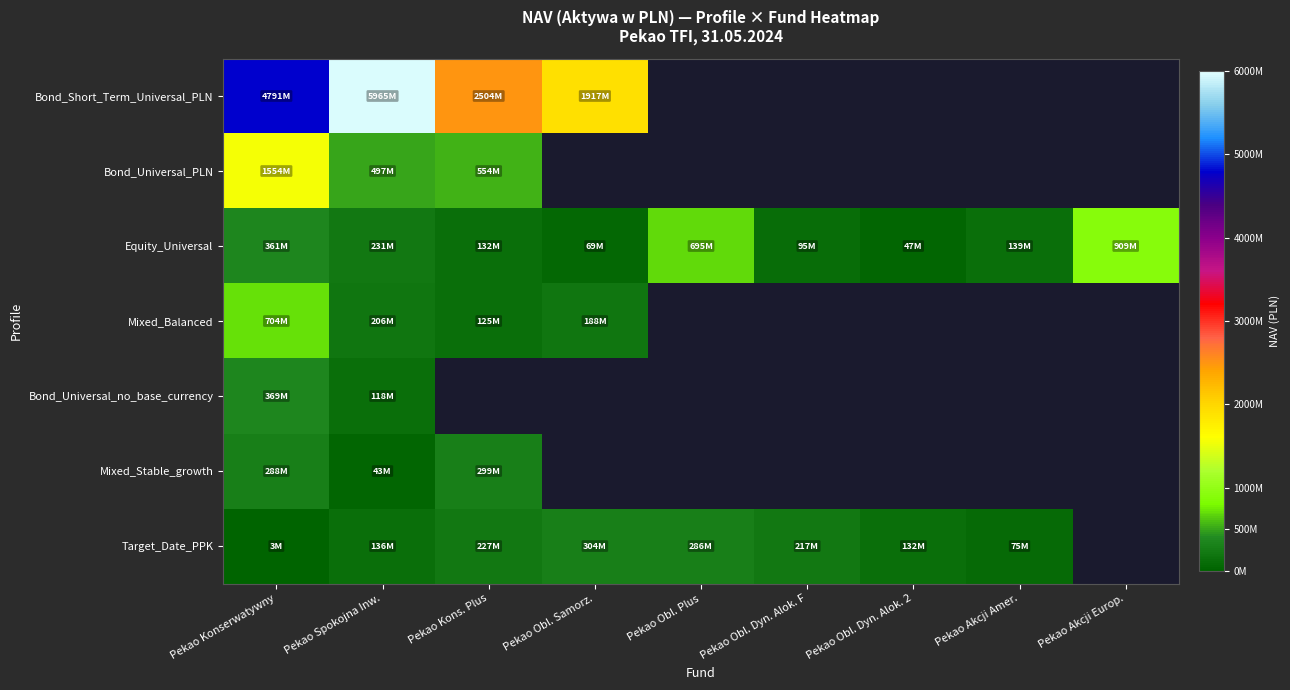

What is the greatest value displayed?

5964948208.4